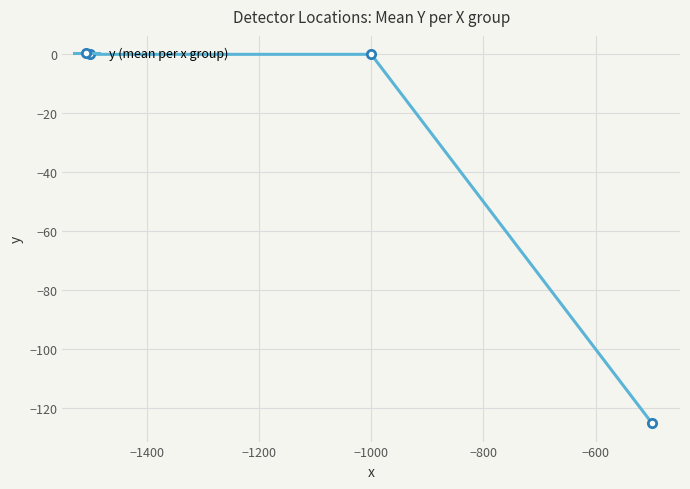

Reading left to right, extract all data points from this chart.

0	0	-125